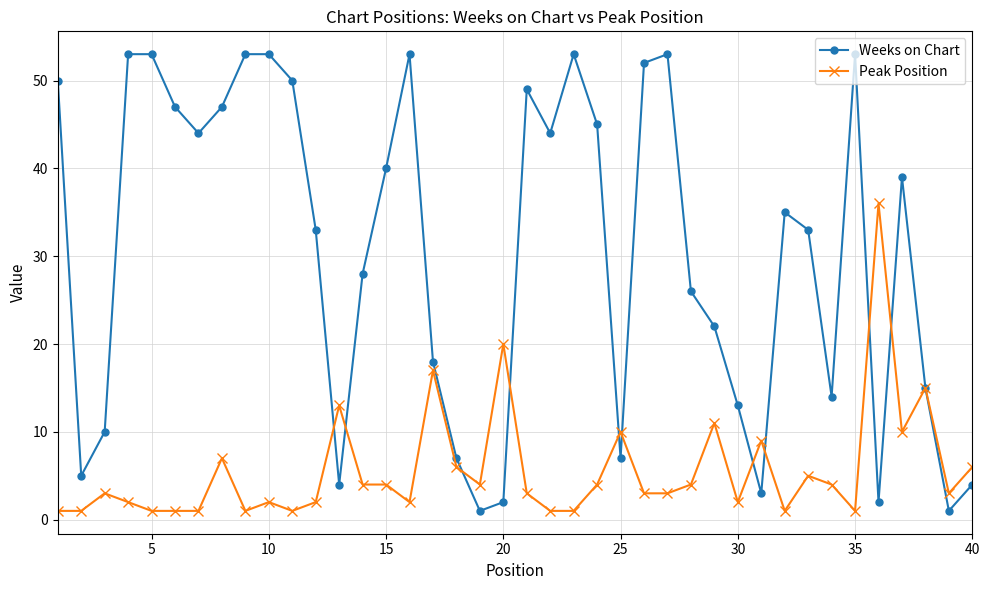

Rank the series by their average value, from lowest to highest.

Peak Position, Weeks on Chart